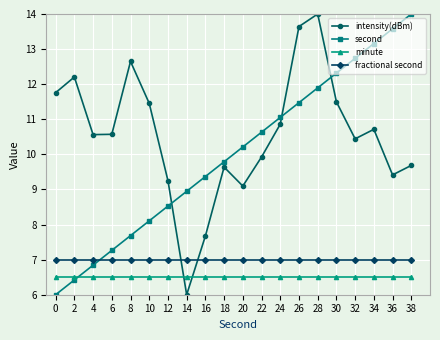

True or false: intensity(dBm) and fractional second intersect in this chart.

True